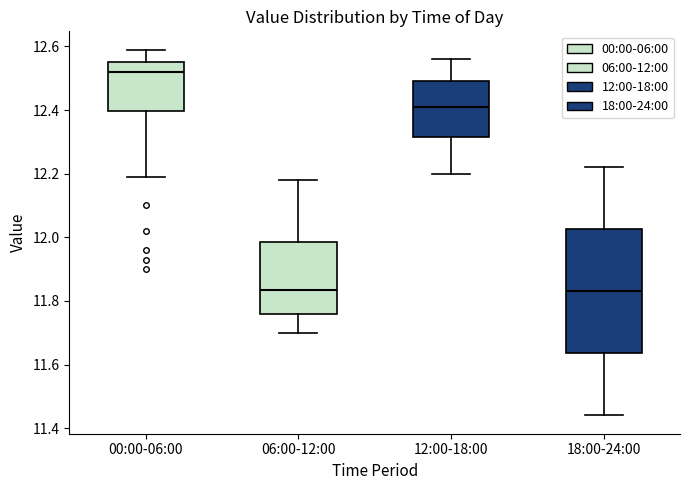

Reading left to right, transcribe this box plot: for each box, give where its median line is, the range the box spans, and where its two whiskers end, as read against the y-axis. The values are not printed on the chart, so give them approximately, as read against the axis.

00:00-06:00: median 12.52, box 12.40 to 12.56, whiskers 12.20 to 12.60
06:00-12:00: median 11.84, box 11.76 to 11.98, whiskers 11.70 to 12.18
12:00-18:00: median 12.42, box 12.32 to 12.50, whiskers 12.20 to 12.56
18:00-24:00: median 11.84, box 11.64 to 12.02, whiskers 11.44 to 12.22